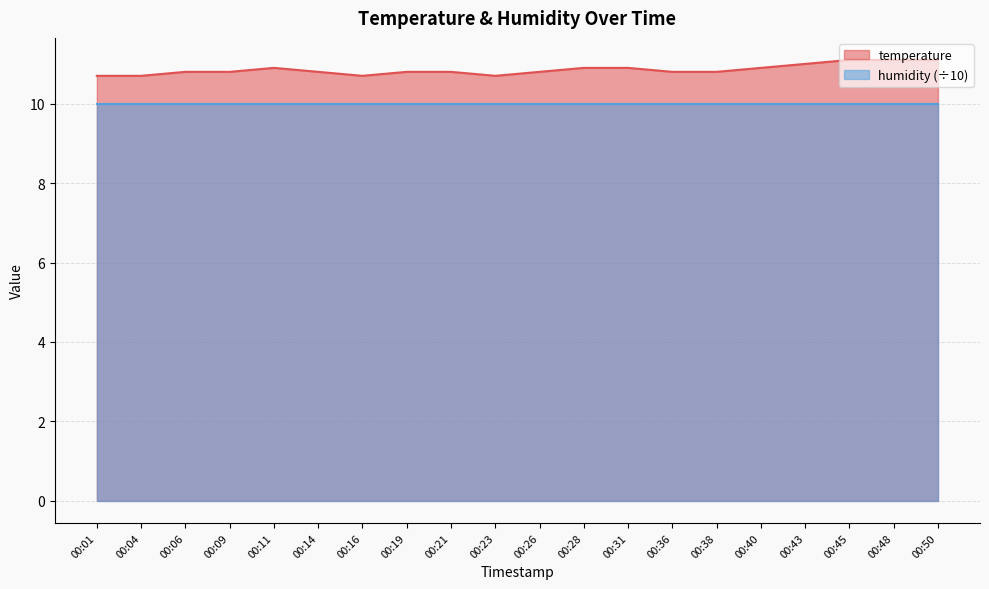

Read the value at 00:11.

10.9